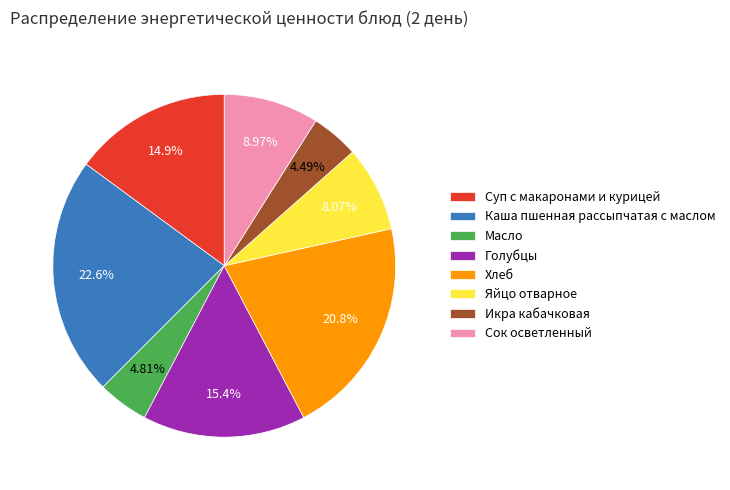

Do Суп с макаронами и курицей and Хлеб together represent more than half of the pie?

No